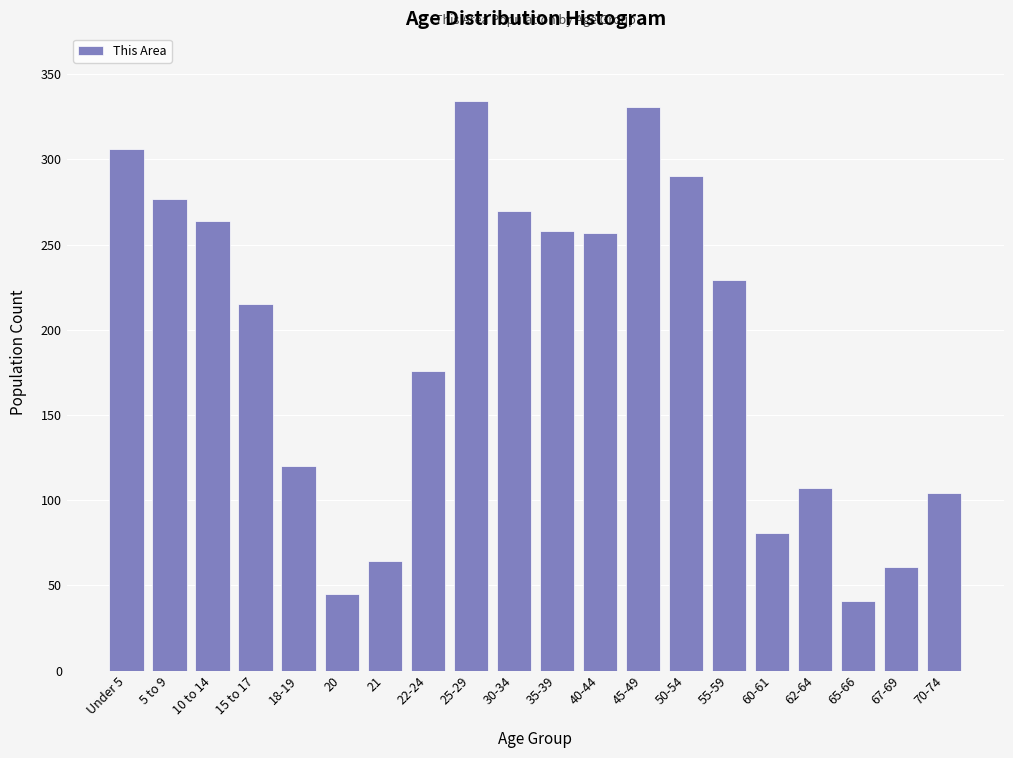

What is the ratio of the value at 10 to 14 to the value at 67-69?

4.3